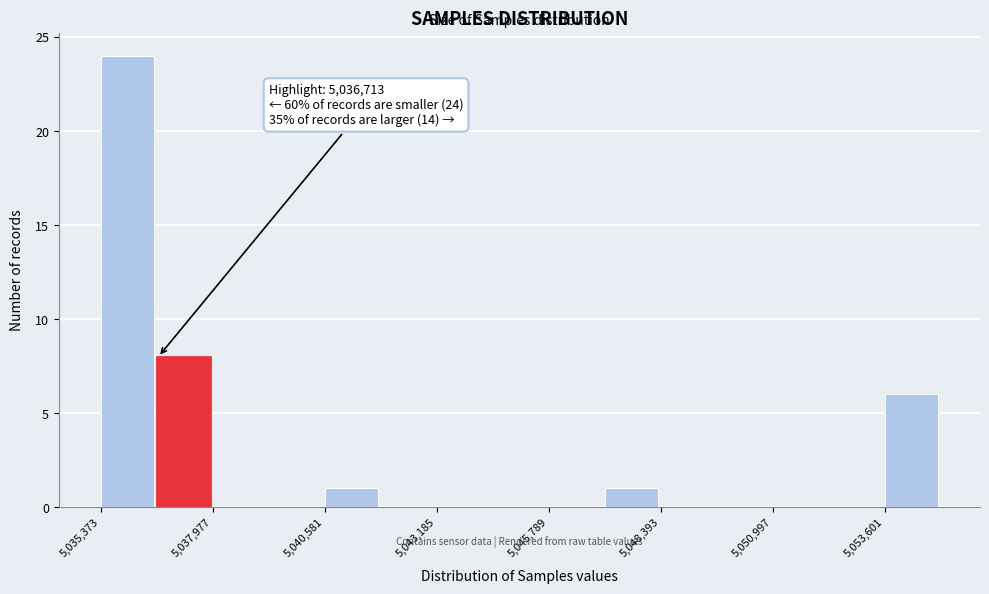

Around what value on the x-axis is the tallest bar? Give the approximate position of its centre, as read against the axis.

5036000